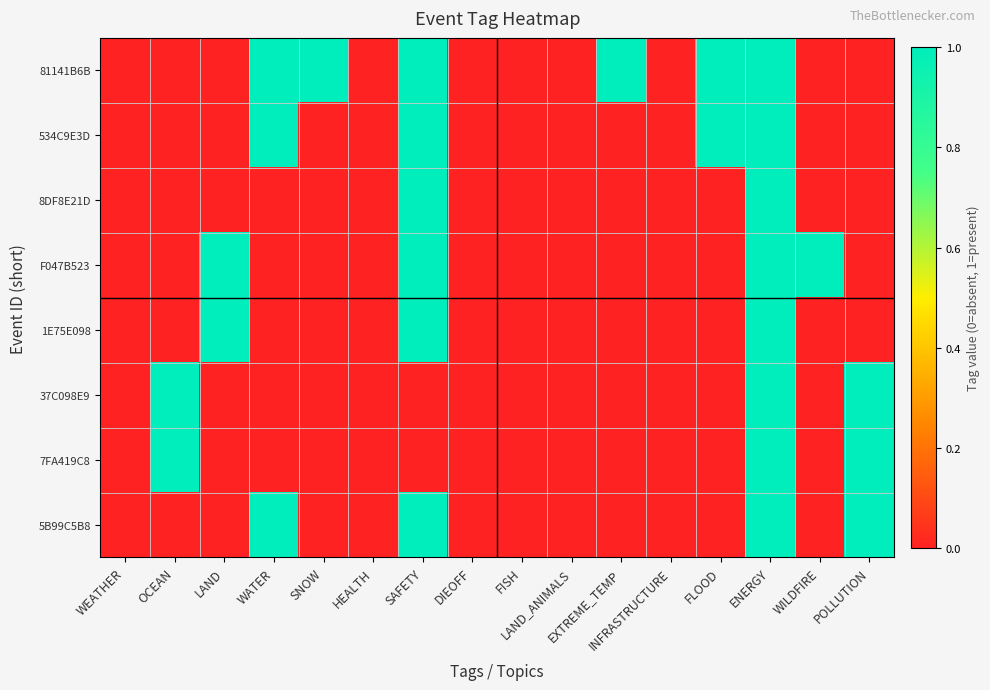

Rank the series by their maximum value, from lowest to highest.

81141B6B, 534C9E3D, 8DF8E21D, F047B523, 1E75E098, 37C098E9, 7FA419C8, 5B99C5B8